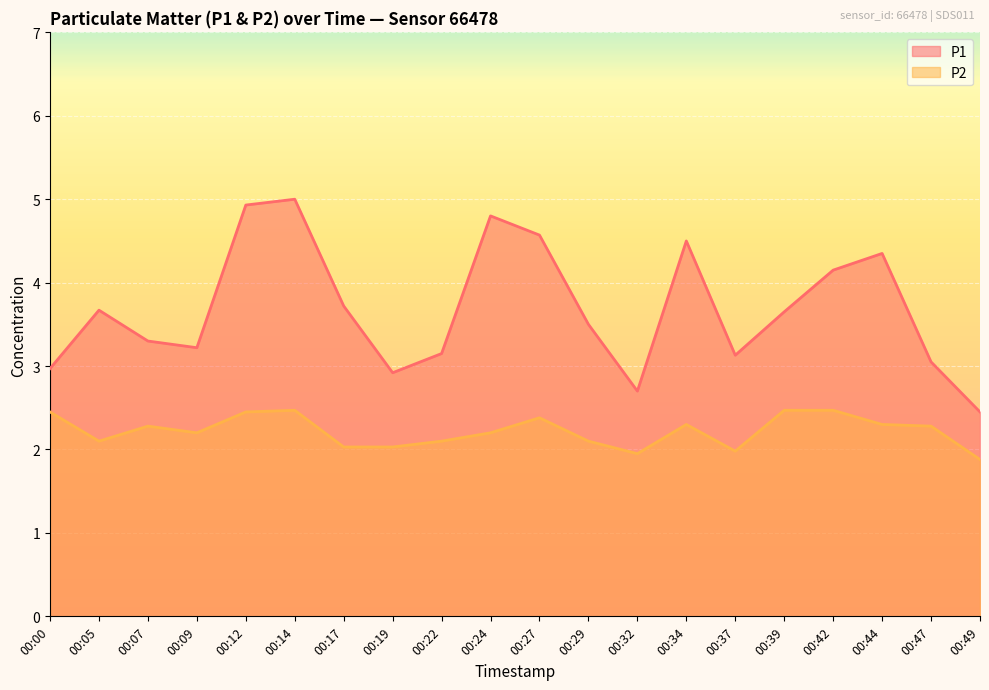

At 00:49, list the series in order from largest to smallest.

P1, P2